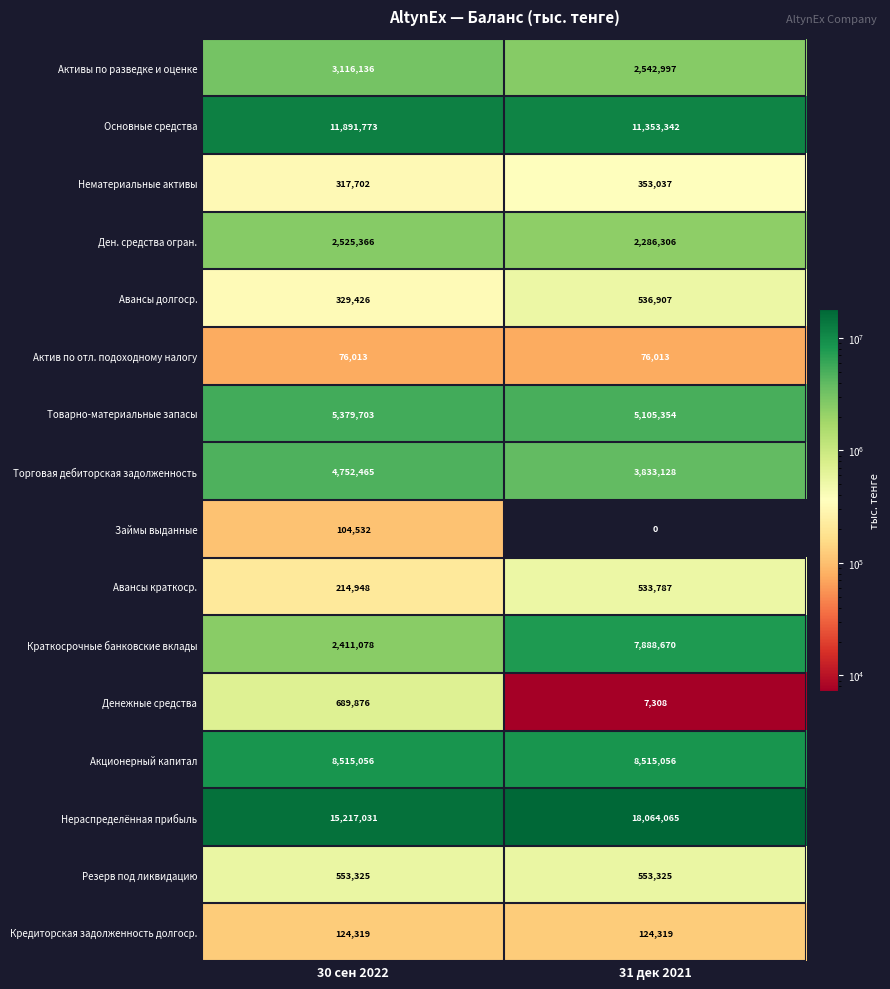

How many data points does each series have?

2